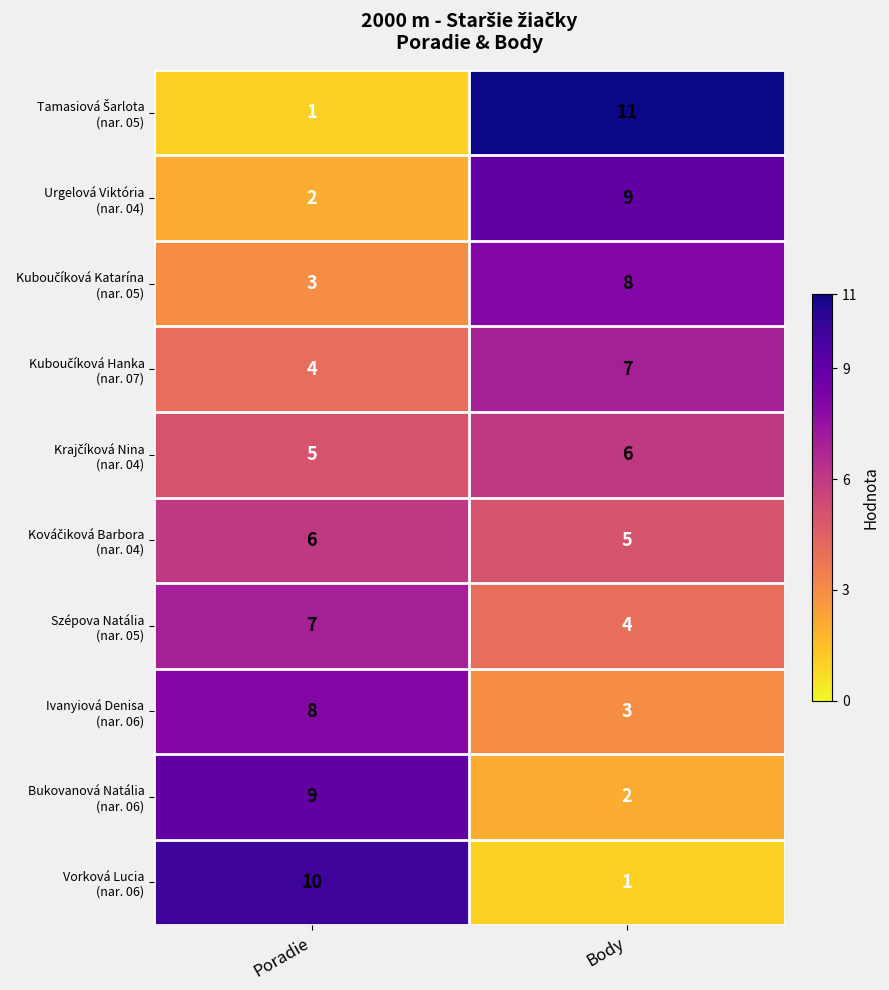

At which category is the sum across all series the highest?

Body